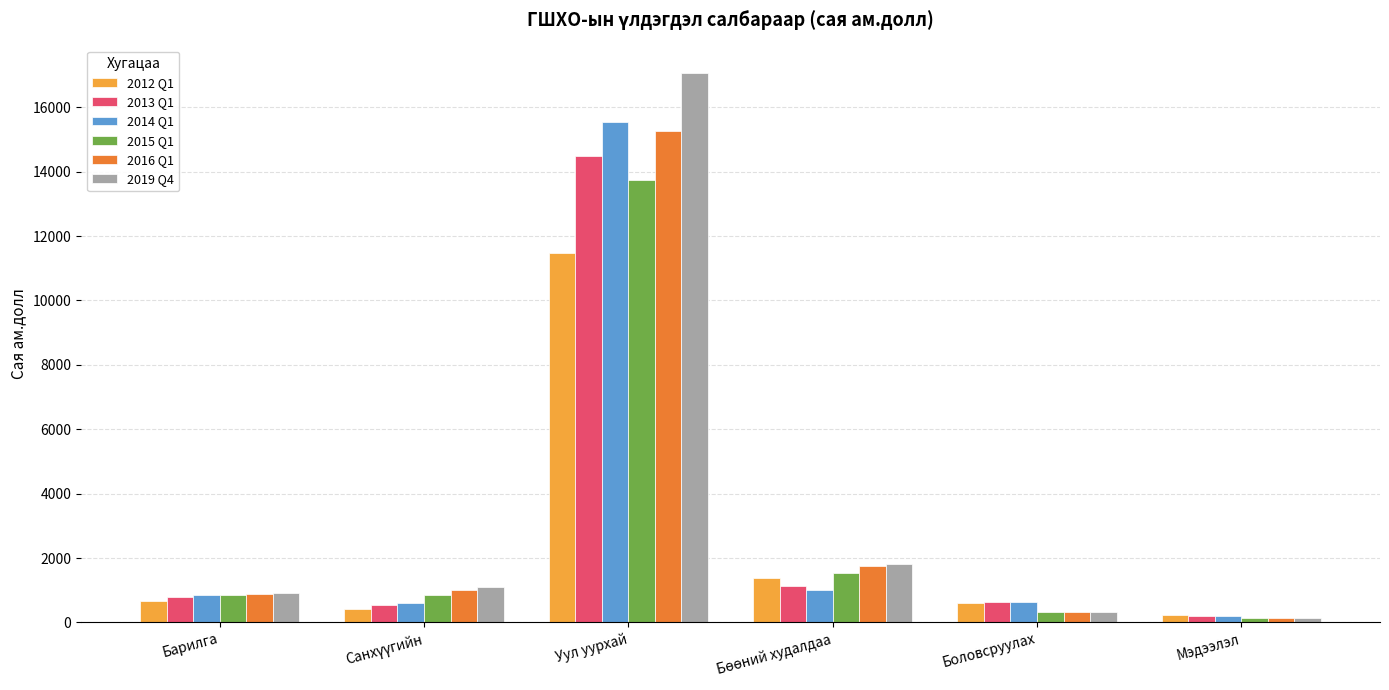

What is the sum of all 2016 Q1 values?

19375.8